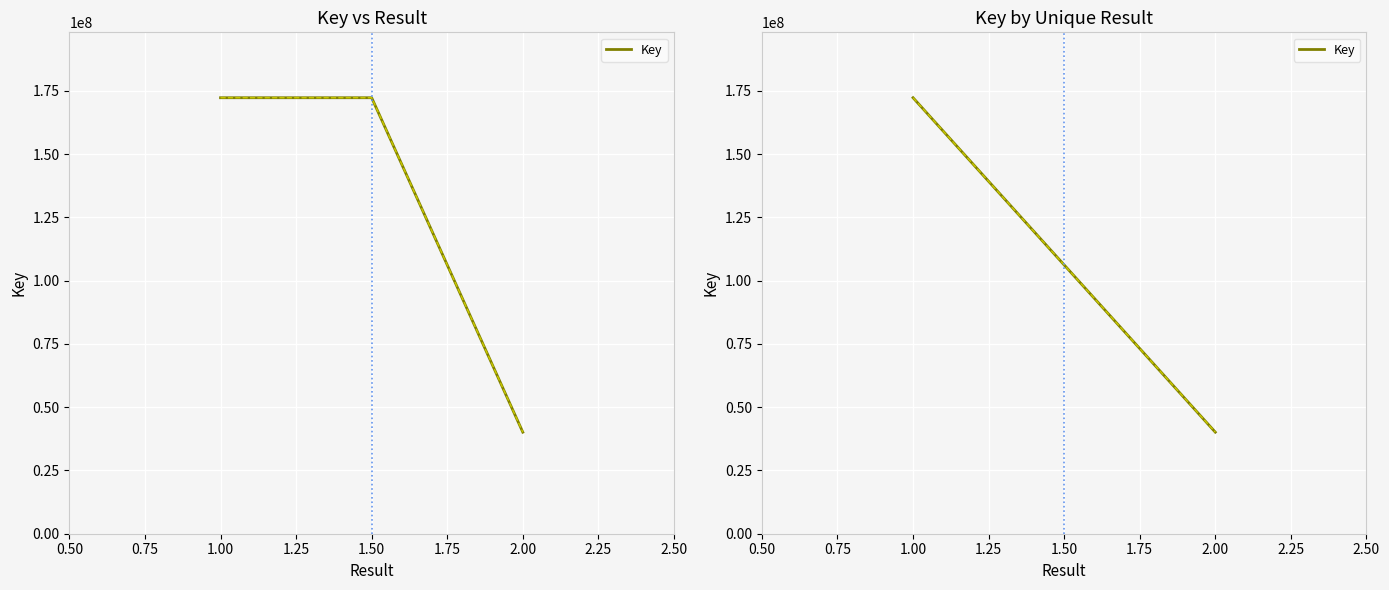

The value at 1.00 is 259855554. True or false?

False